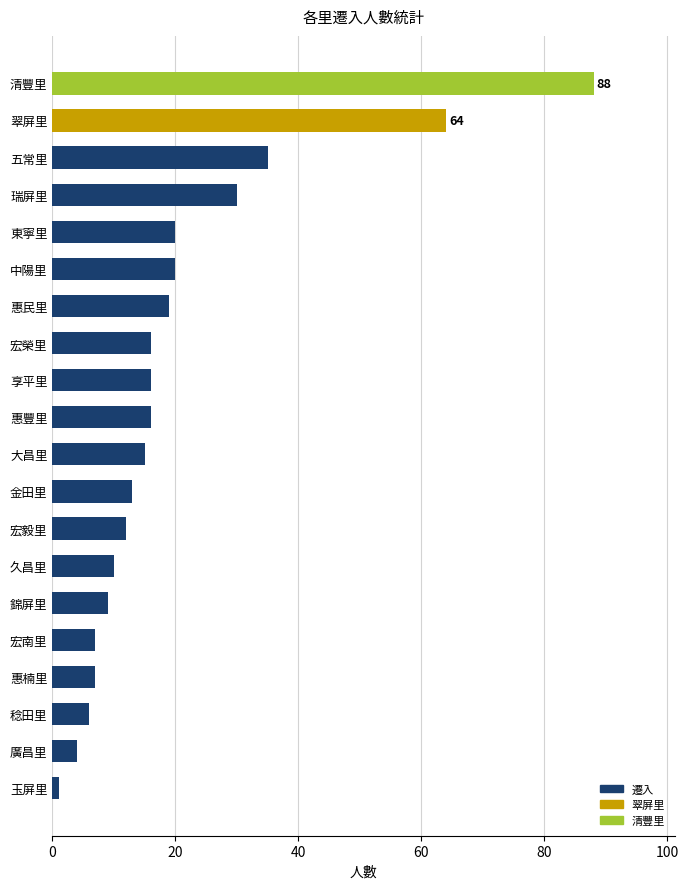

The chart shows a value of 115 at 清豐里. True or false?

False